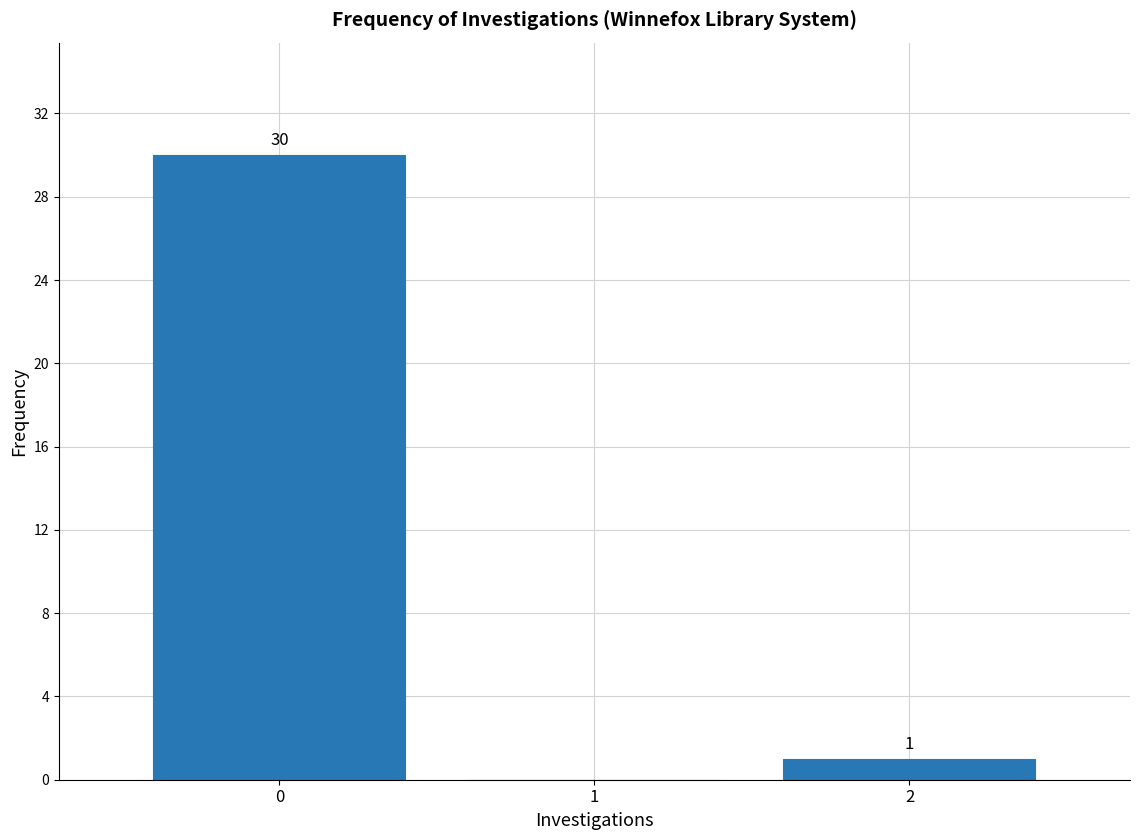

Reading left to right, transcribe all the data shown in this chart.

0=30	1=0	2=1